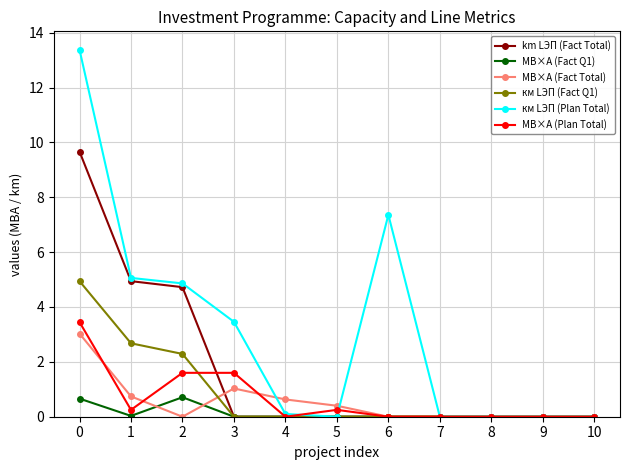

Which series has the widest spread of values?

км LЭП (Plan Total)